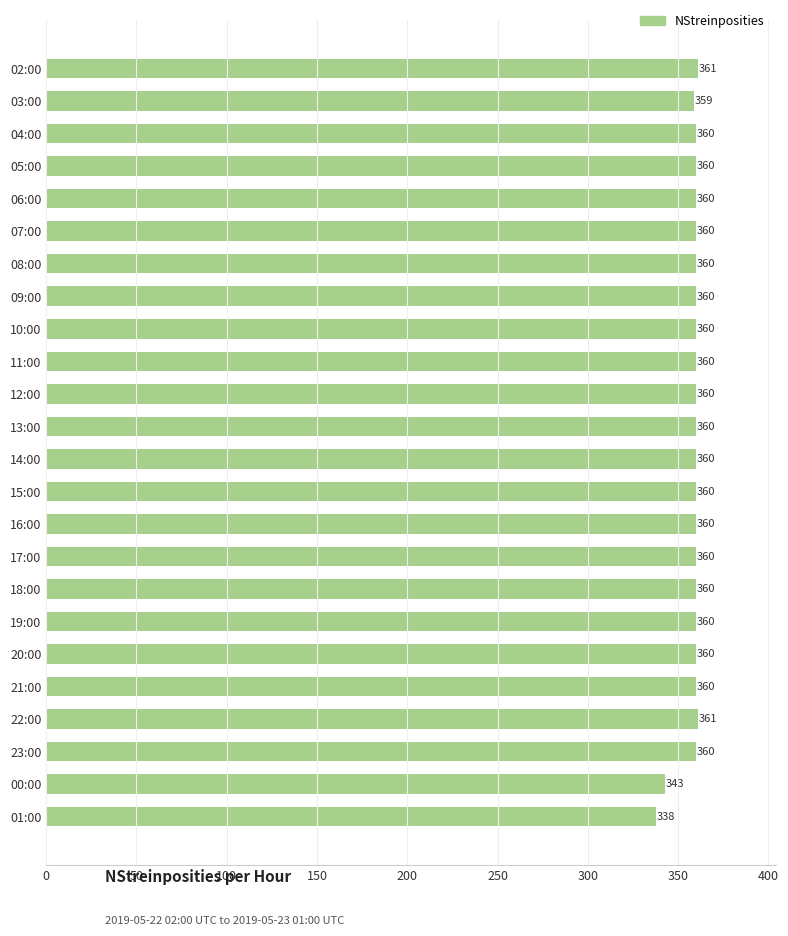

What is the average value?

358